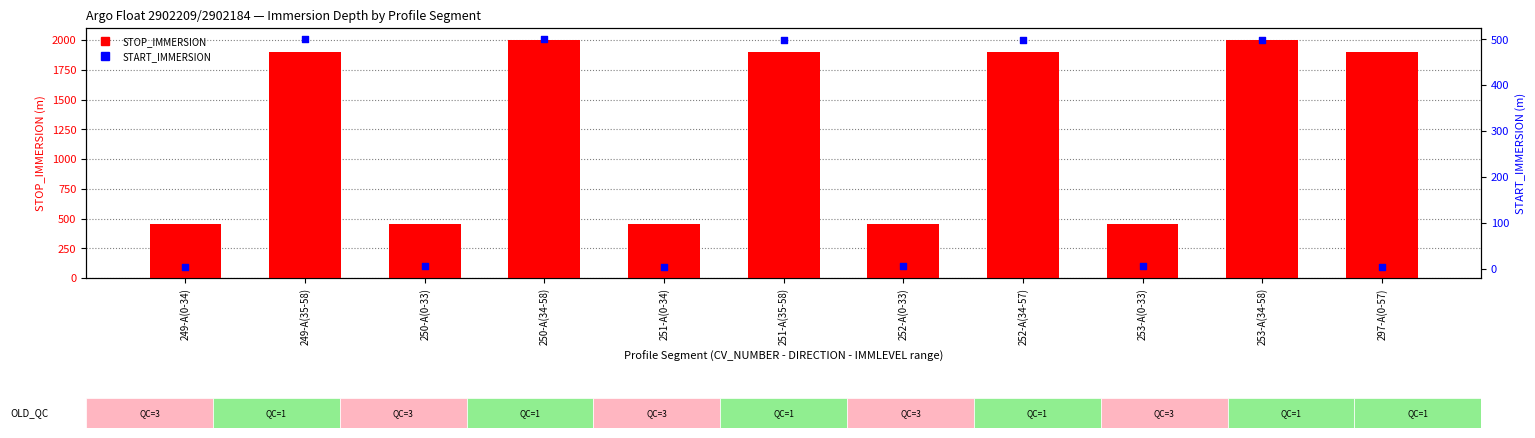

Which series has the widest spread of Y values?

STOP_IMMERSION